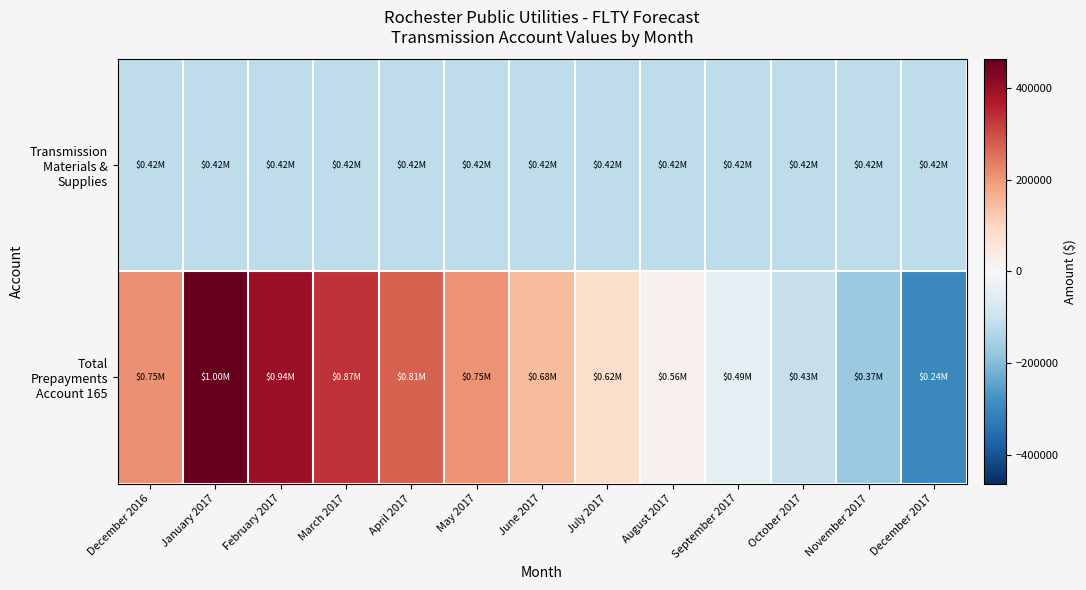

Between April 2017 and September 2017, which series saw the biggest shift?

Total Prepayments Account 165